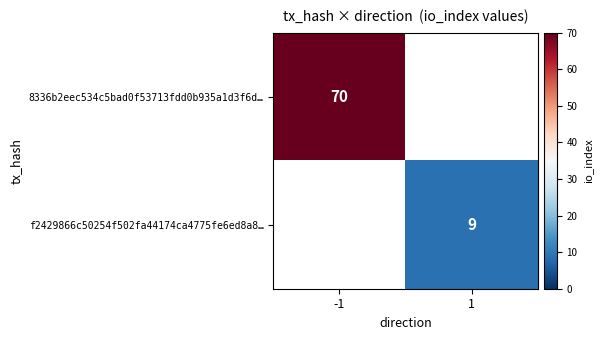

Is the value of f2429866c50254f502fa44174ca4775fe6ed8a8… at 1 greater than the value of 8336b2eec534c5bad0f53713fdd0b935a1d3f6d… at -1?

No